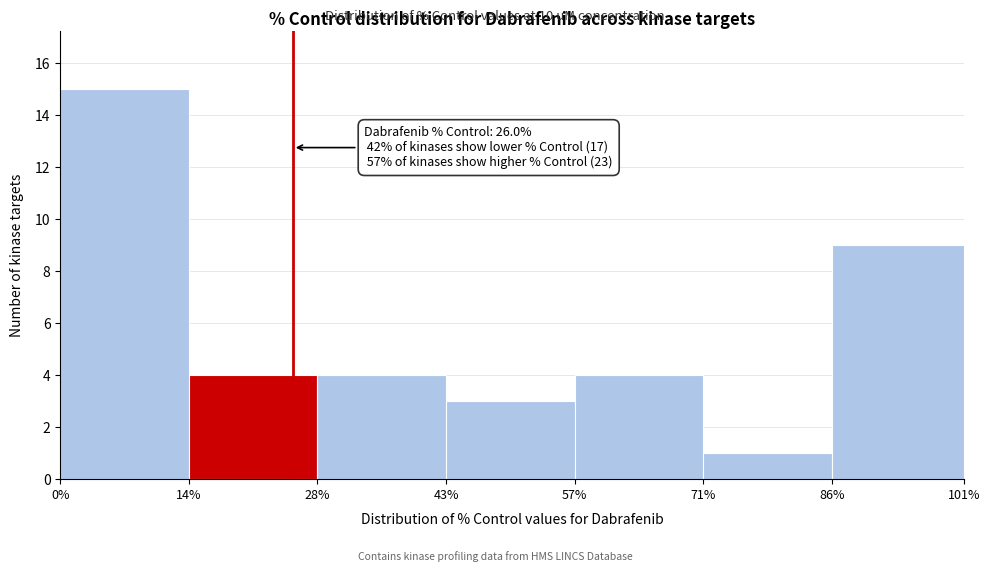

Over which range of the x-axis is the bar tallest?

0% to 14%